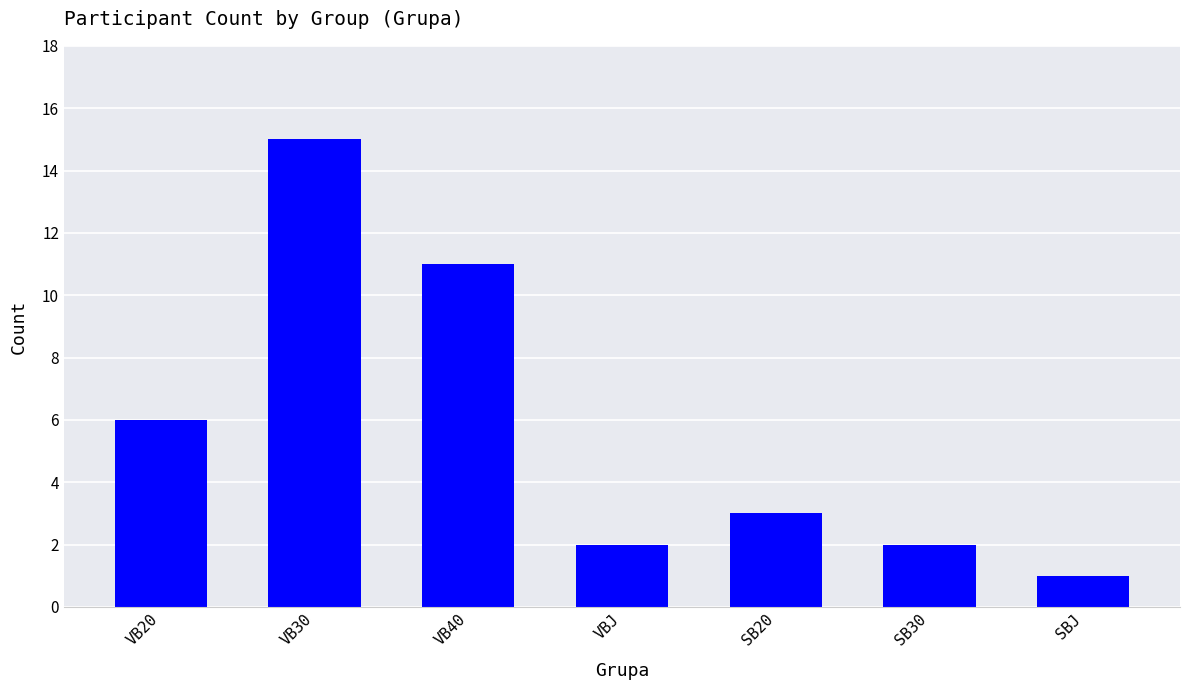

What is the change in value from SB20 to SBJ?

-2